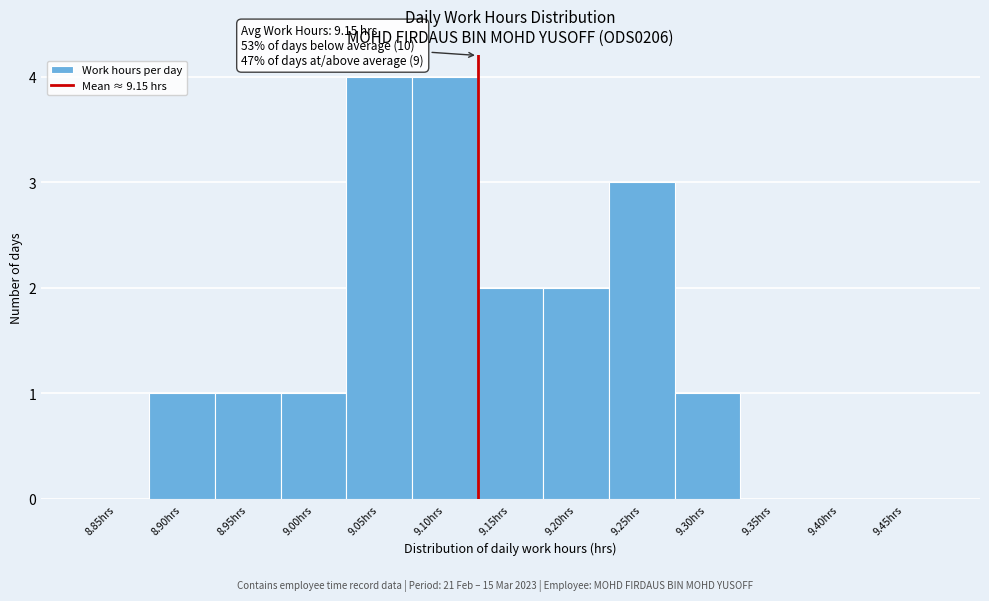

Reading left to right, transcribe all the data shown in this chart.

8.85hrs=0	8.90hrs=1	8.95hrs=1	9.00hrs=1	9.05hrs=4	9.10hrs=4	9.15hrs=2	9.20hrs=2	9.25hrs=3	9.30hrs=1	9.35hrs=0	9.40hrs=0	9.45hrs=0